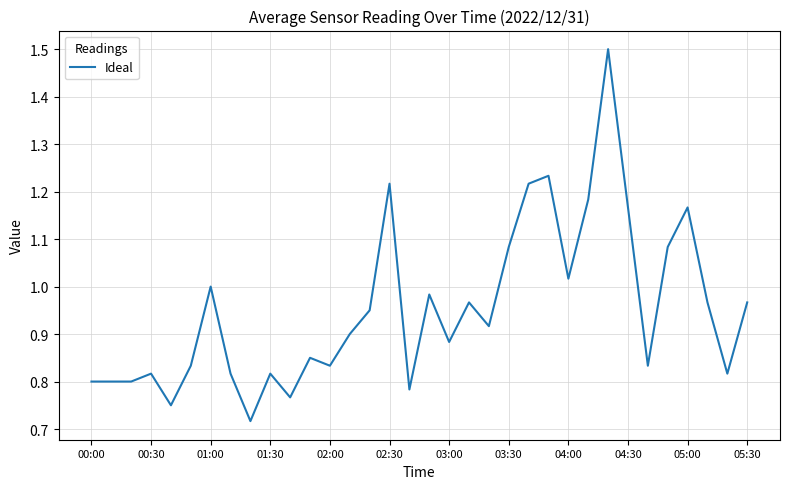

What is the maximum value shown in the chart?

1.5